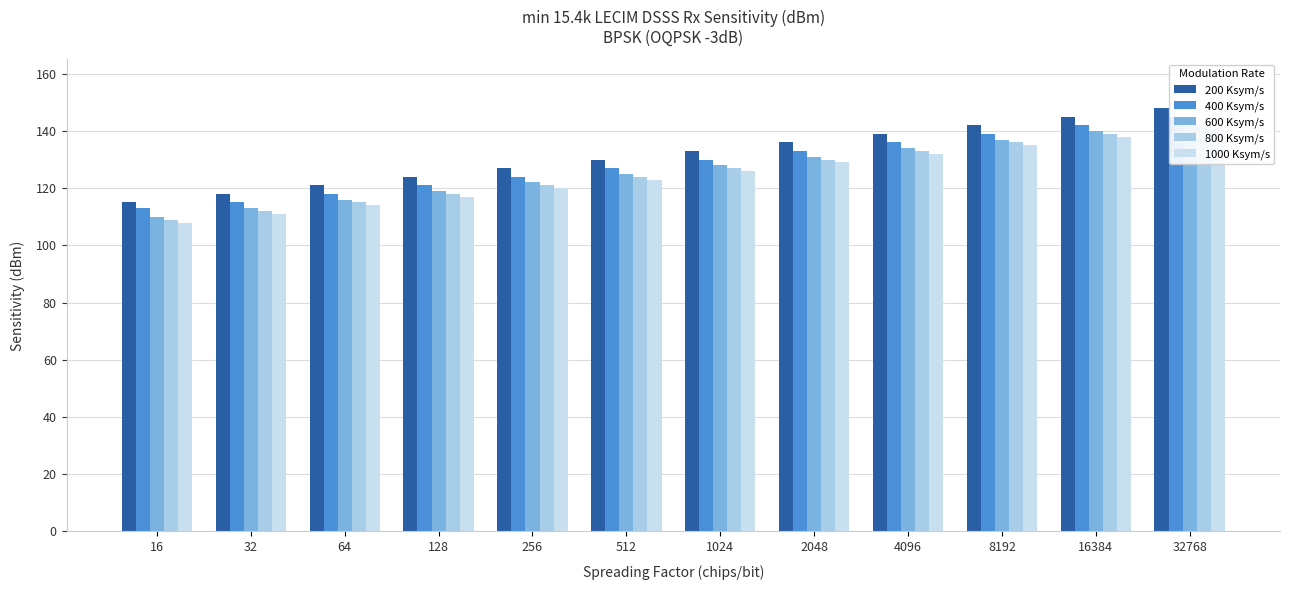

True or false: 400 Ksym/s has a value of 124 at 256.

True